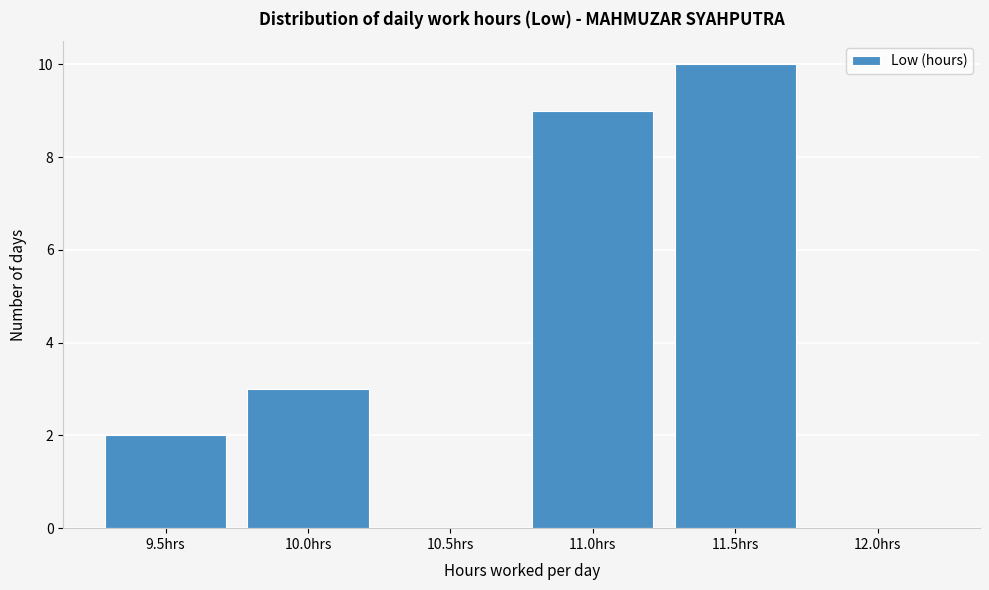

Reading left to right, what are all the values shown in this chart?

9.5hrs=2	10.0hrs=3	10.5hrs=0	11.0hrs=9	11.5hrs=10	12.0hrs=0